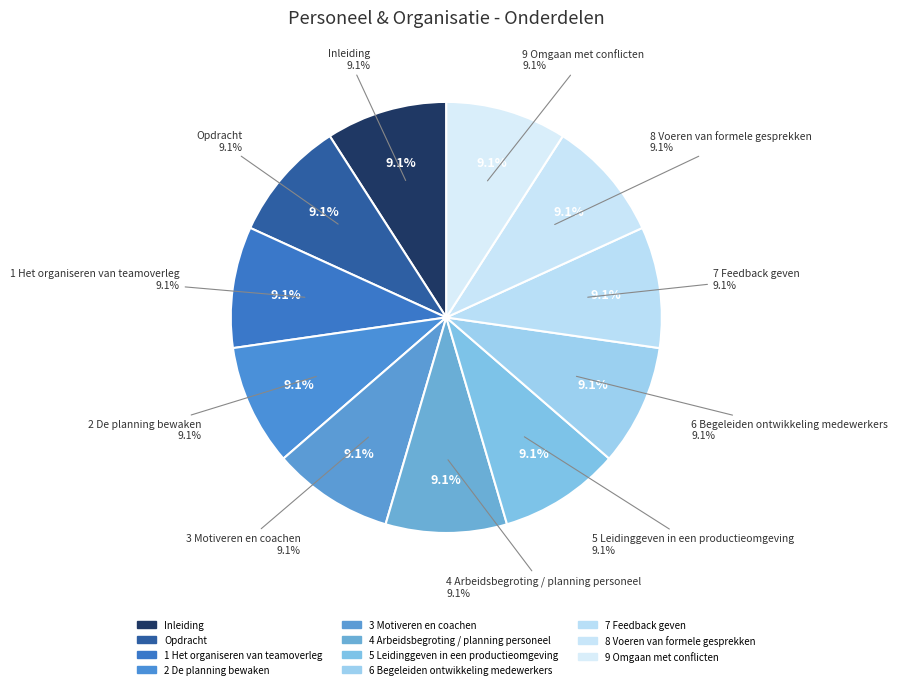

To the nearest percent, what portion does 7 Feedback geven represent?

9%